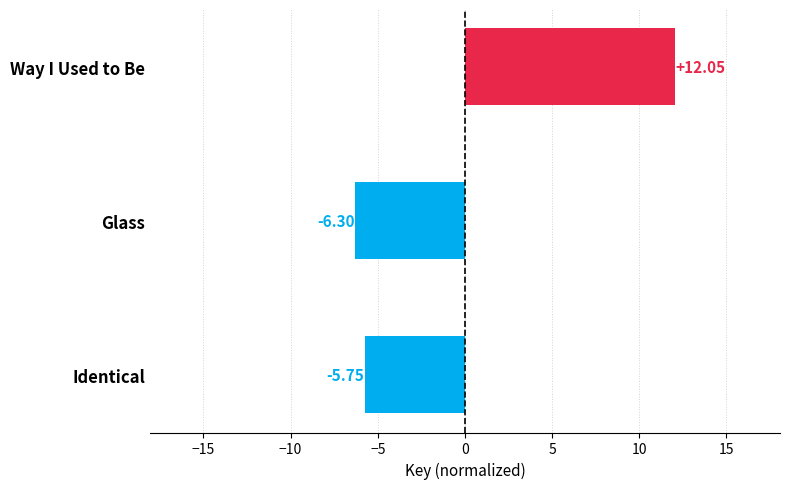

At which category does the chart reach its peak across all series?

Way I Used to Be